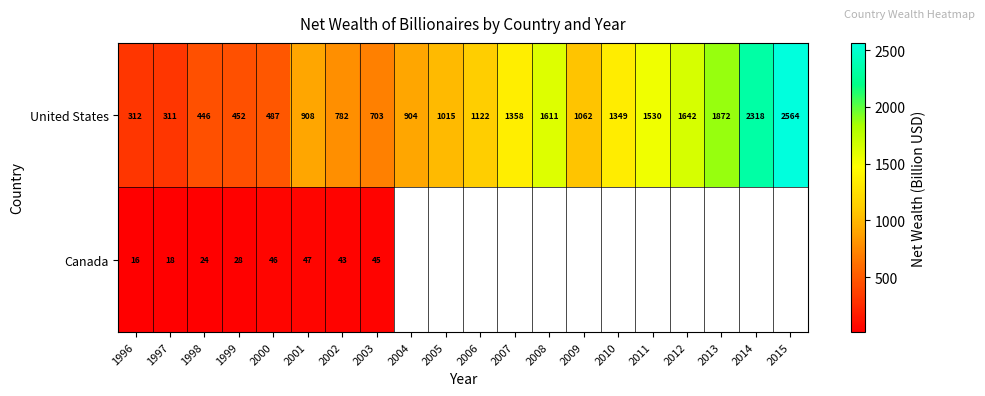

At which label does United States first exceed 1062?

2006